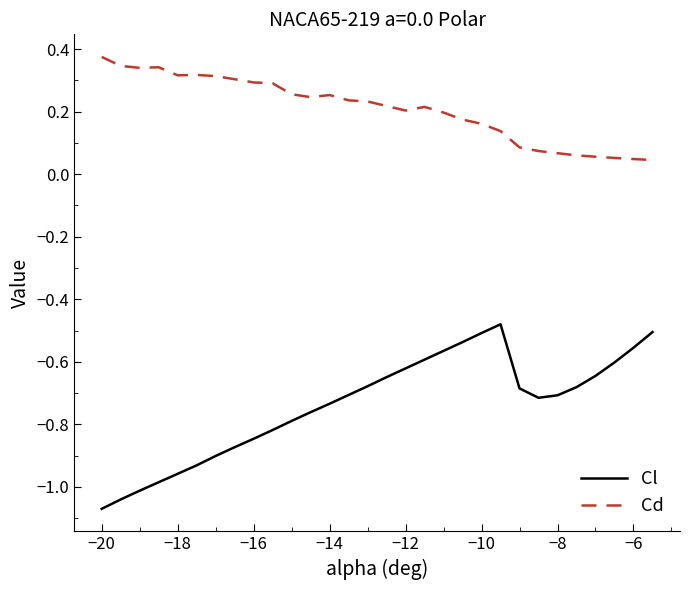

List the series in order of their overall mean, highest first.

Cd, Cl